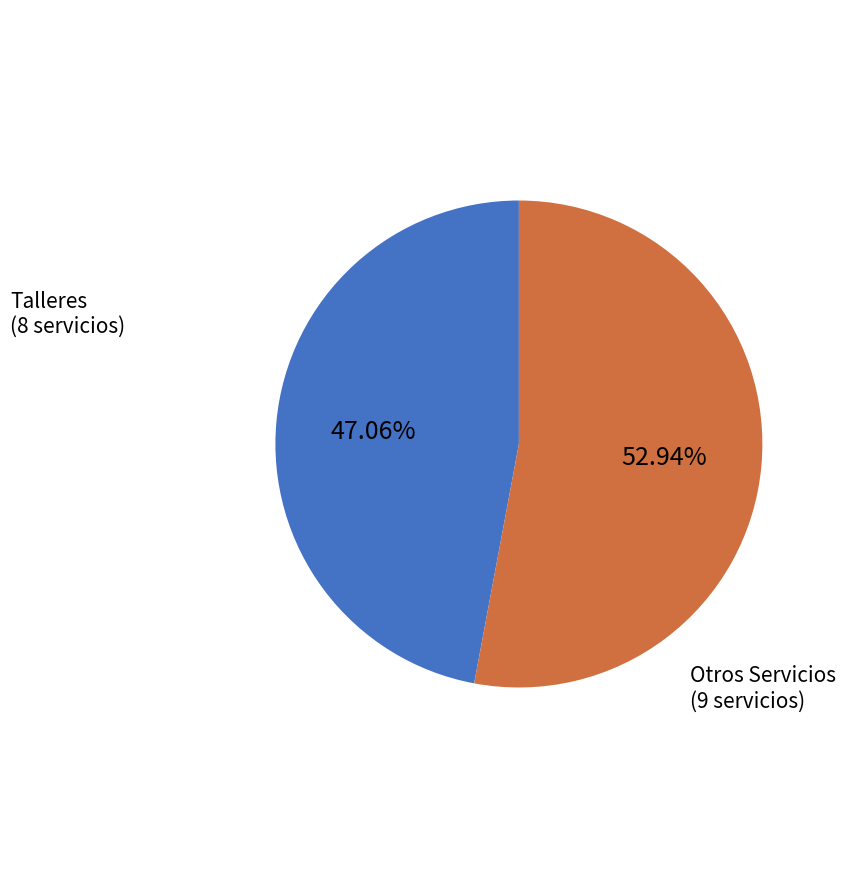

Is there any slice that represents more than half of the pie?

Yes